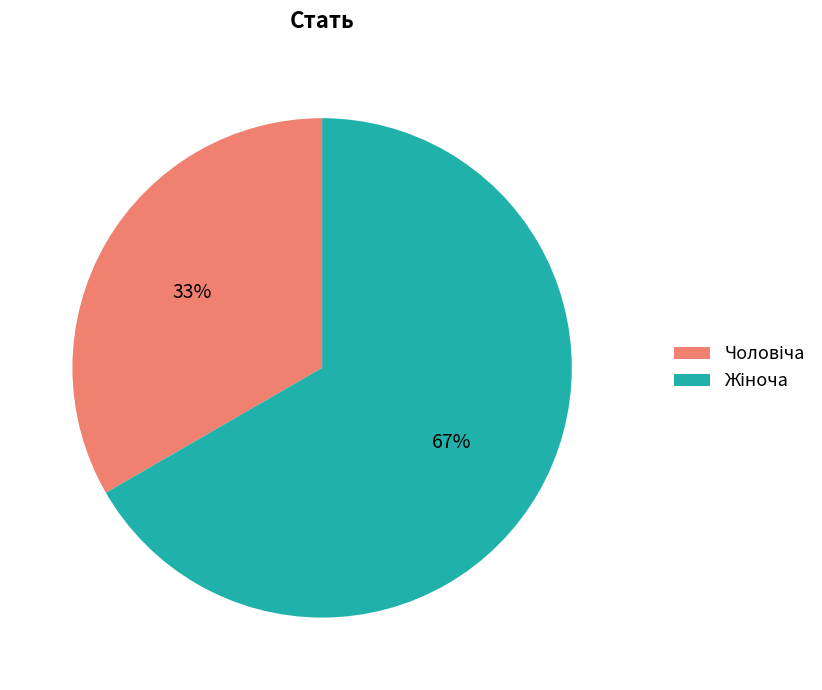

Does any single category account for the majority?

Yes